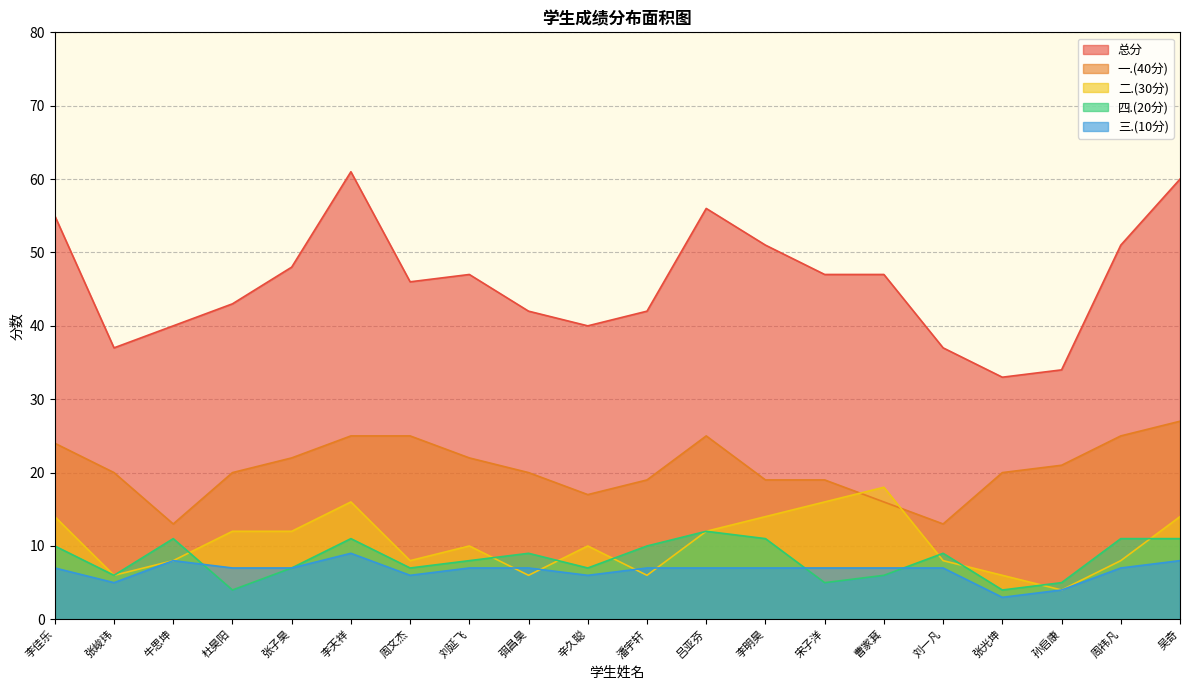

The 一.(40分) series shows 14 at 刘延飞. True or false?

False